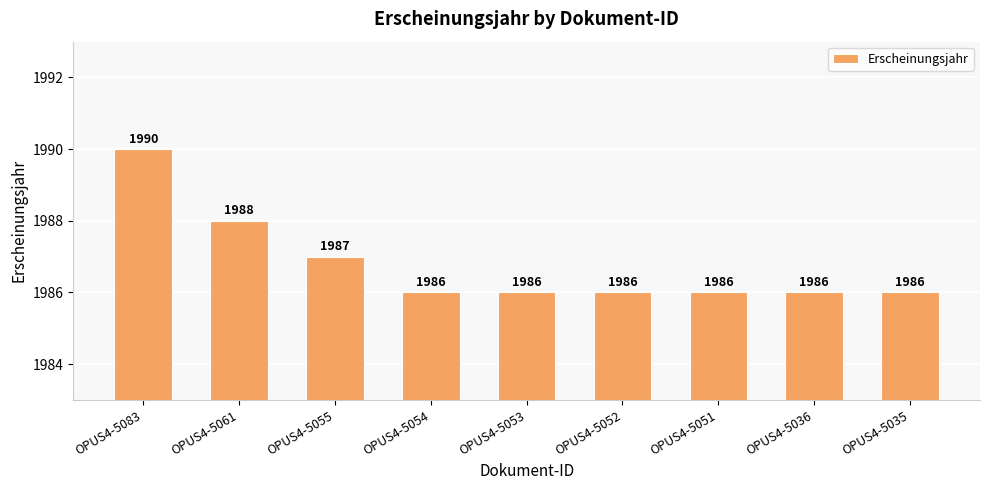

What is the value of the 8th bar from the left?

1986